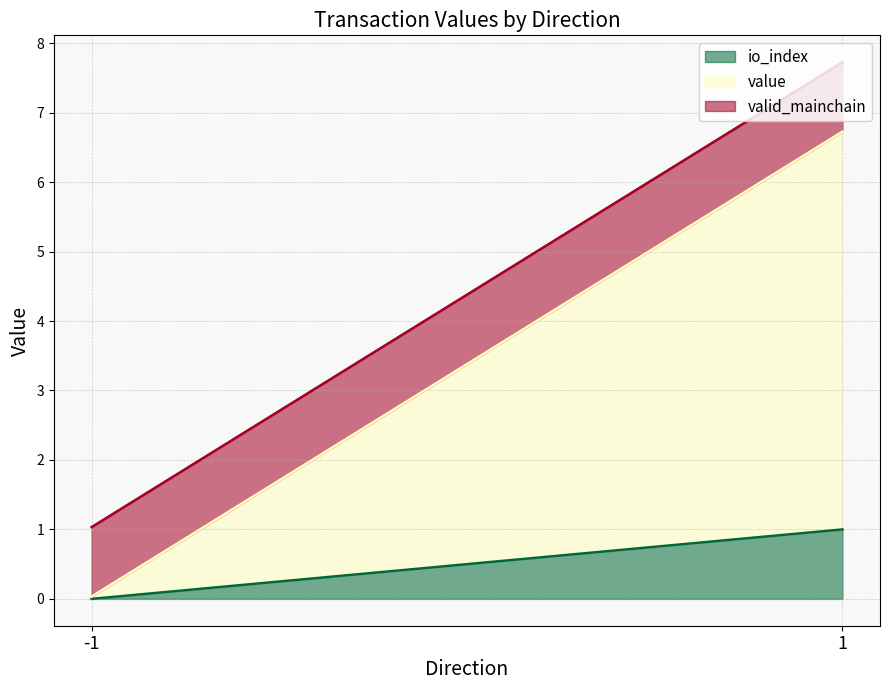

At which category is the sum across all series the highest?

1